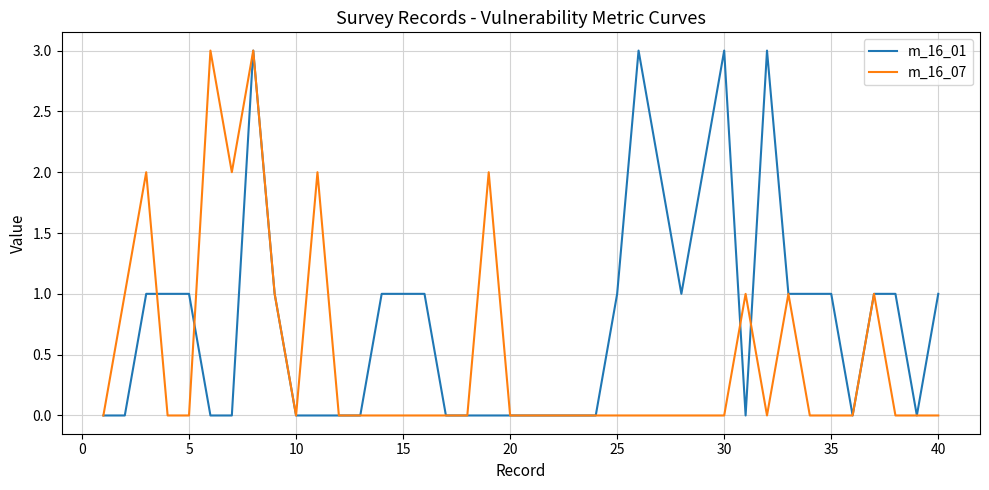

Reading left to right, transcribe all the data shown in this chart.

m_16_01: 0	0	1	1	1	0	0	3	1	0	0	0	0	1	1	1	0	0	0	0	0	0	0	0	1	3	2	1	2	3	0	3	1	1	1	0	1	1	0	1
m_16_07: 0	1	2	0	0	3	2	3	1	0	2	0	0	0	0	0	0	0	2	0	0	0	0	0	0	0	0	0	0	0	1	0	1	0	0	0	1	0	0	0